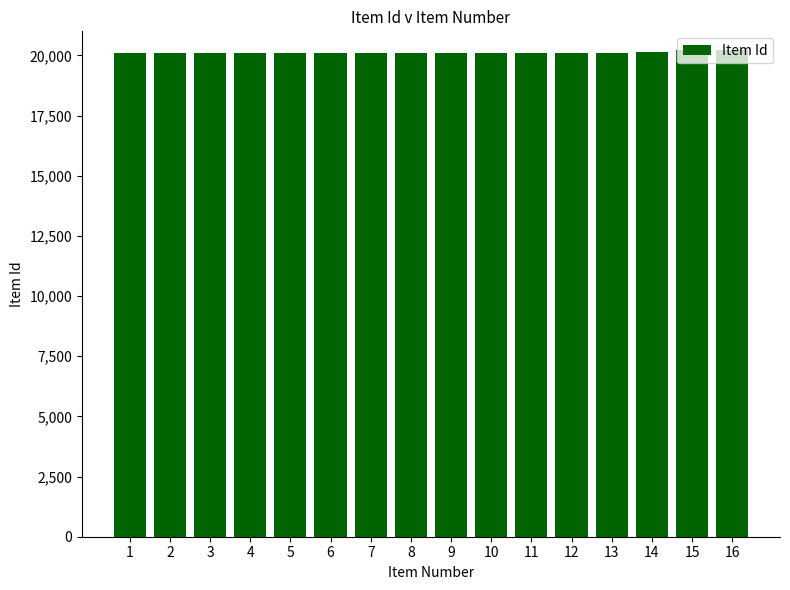

What is the value of the 7th bar from the left?

20114